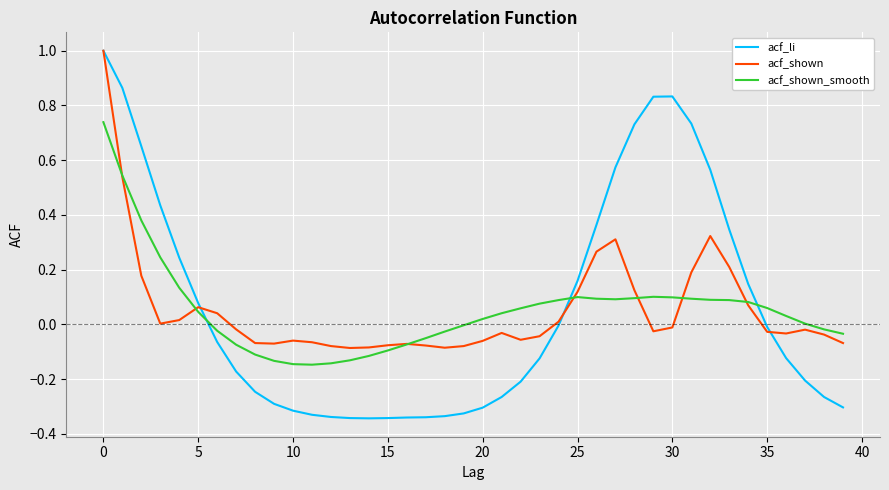

Which series has the largest range (max minus min)?

acf_li